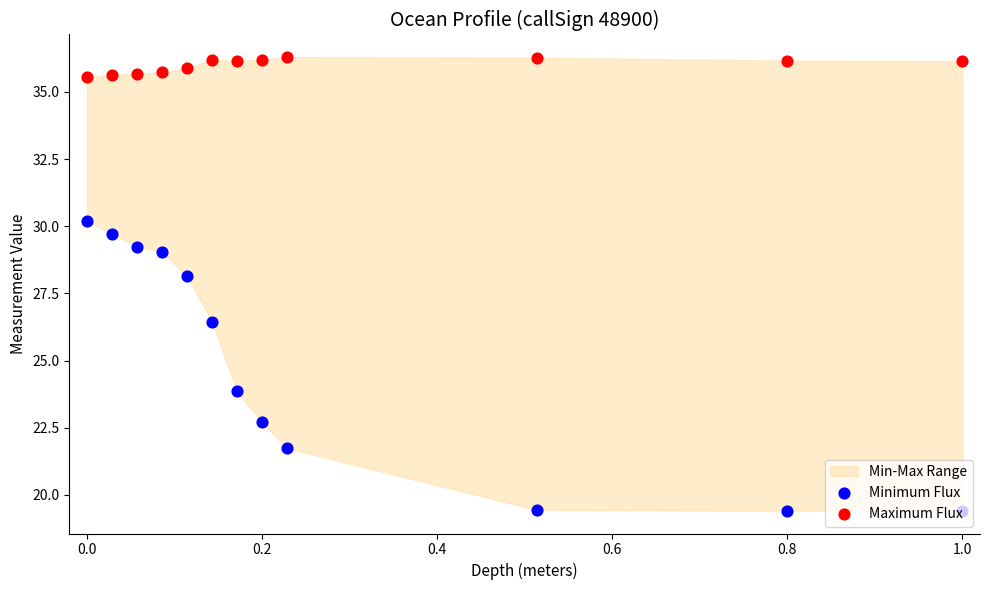

At how many categories does at least one series exceed 24?

12